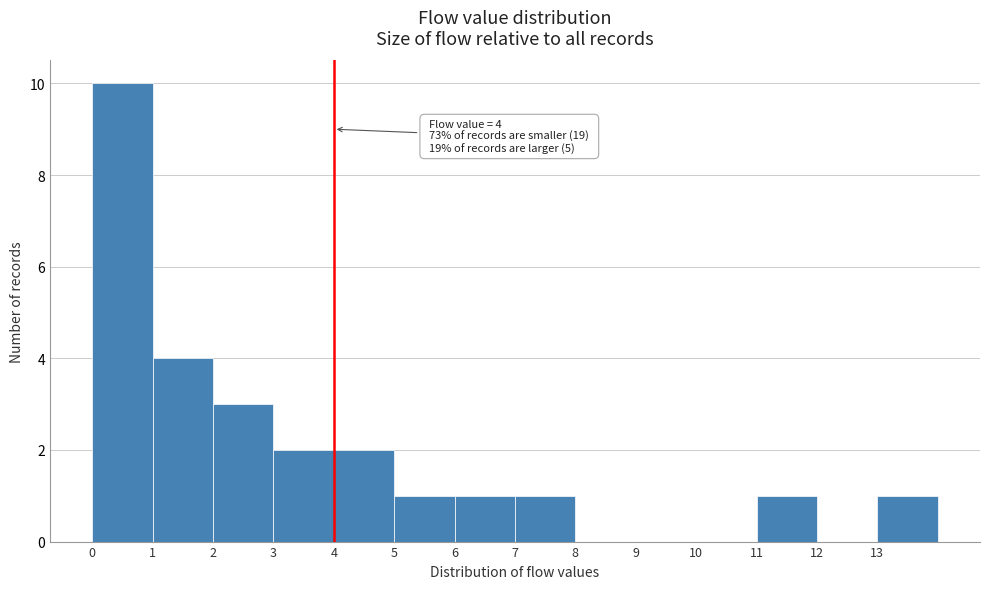

Which range on the x-axis has the tallest bar?

0 to 1